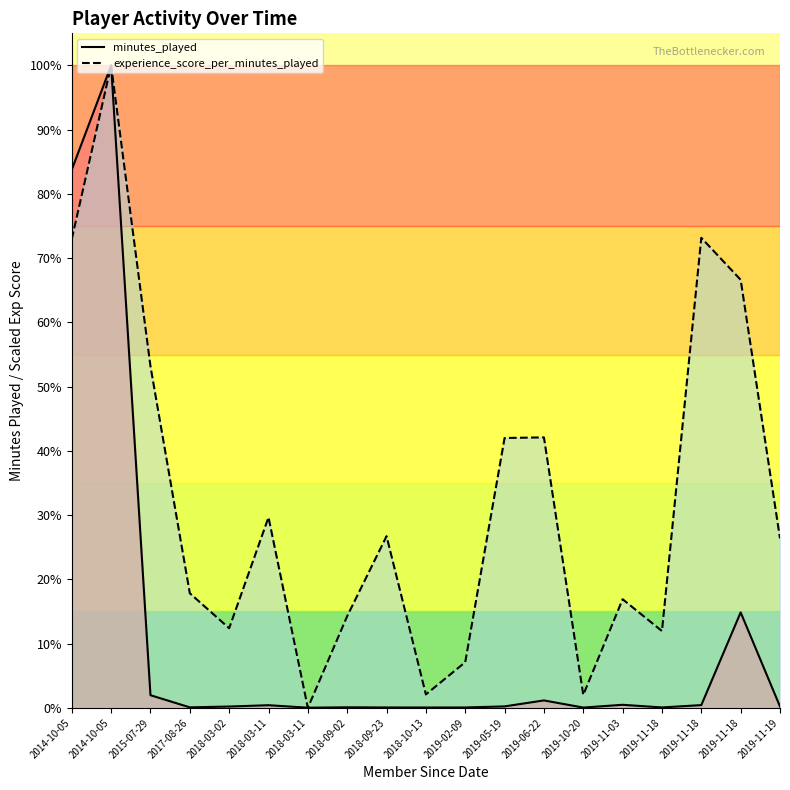

Where is experience_score_per_minutes_played nearest to the value 67736?

2015-07-29